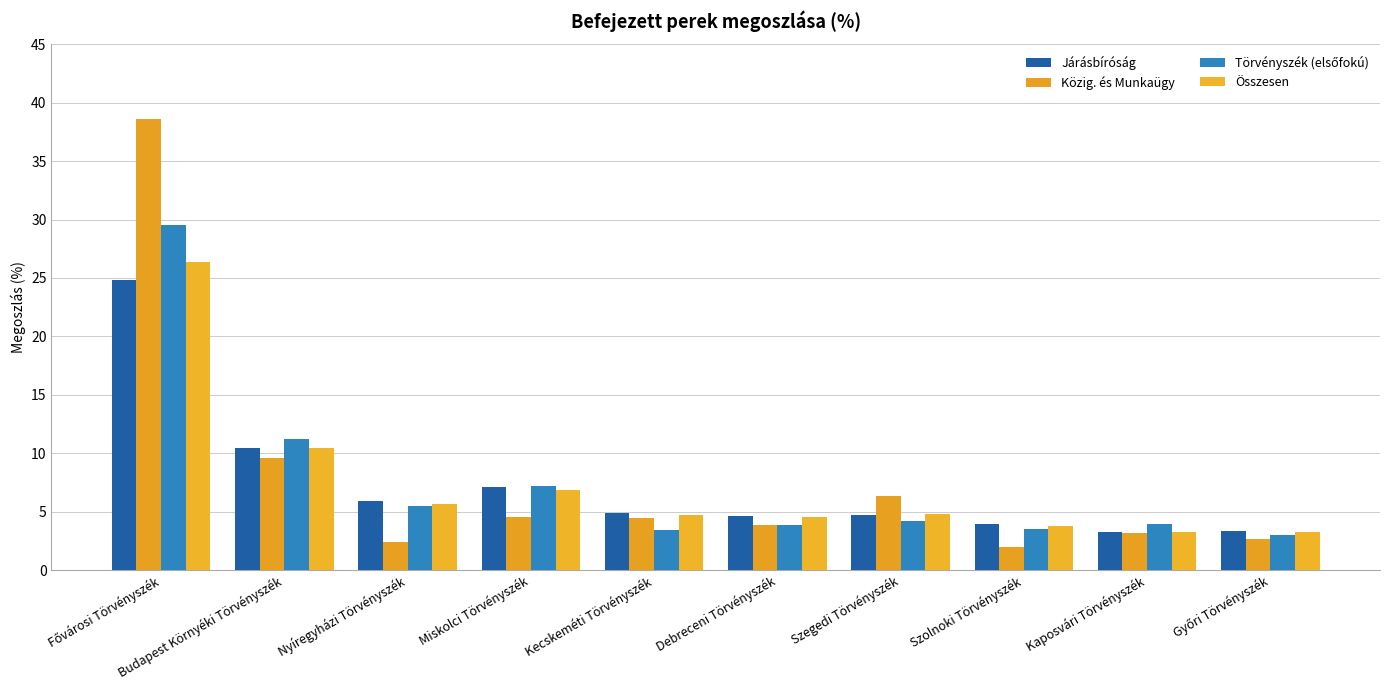

Reading right to left, list all the values displayed in this chart.

Járásbíróság: 3.3	3.2	3.9	4.7	4.7	4.9	7.1	5.9	10.4	24.9
Közig. és Munkaügy: 2.7	3.1	2.0	6.4	3.9	4.4	4.5	2.4	9.5	38.6
Törvényszék (elsőfokú): 3.0	4.0	3.5	4.2	3.8	3.4	7.2	5.5	11.2	29.6
Összesen: 3.3	3.3	3.7	4.8	4.5	4.7	6.9	5.6	10.4	26.4